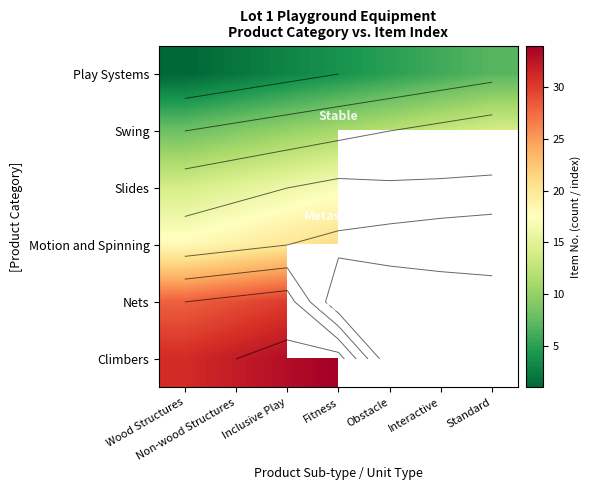

What is the difference between the highest and lowest values at Inclusive Play?

30.0